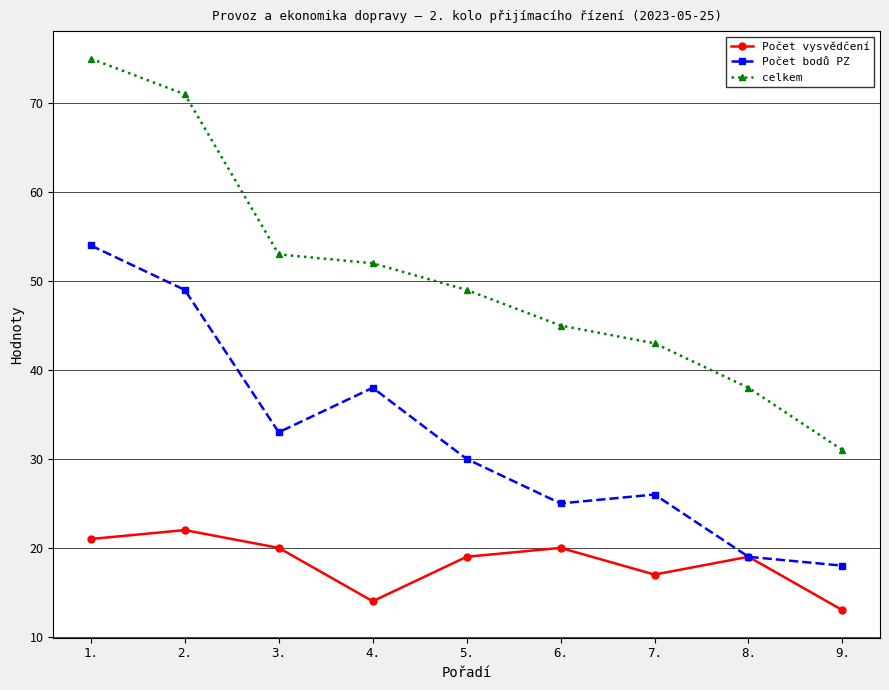

How many interior local peaks does the Počet vysvědčení series have?

3